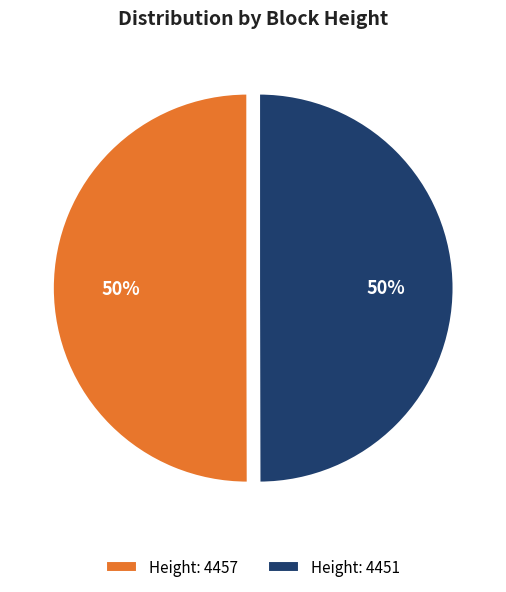

To the nearest percent, what is the combined percentage of Height: 4457 and Height: 4451?

100%